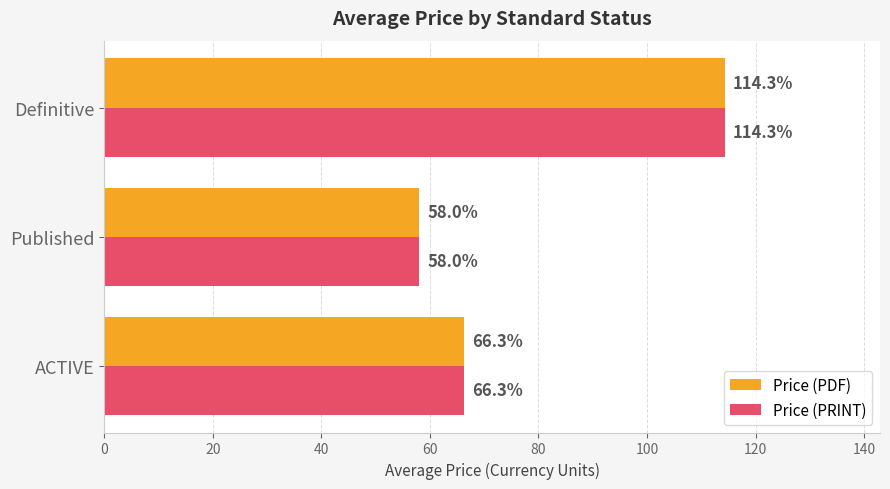

What is the lowest value of the Price (PDF) series?

58.0